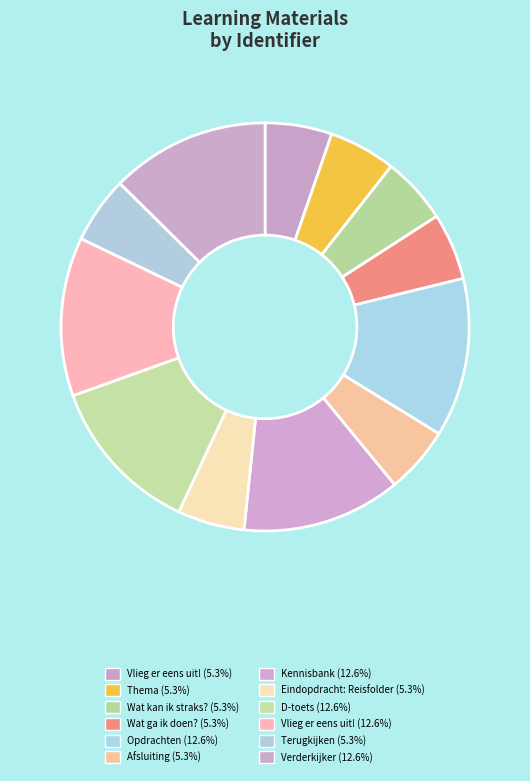

Which slice is the largest?

Verderkijker (5390173)